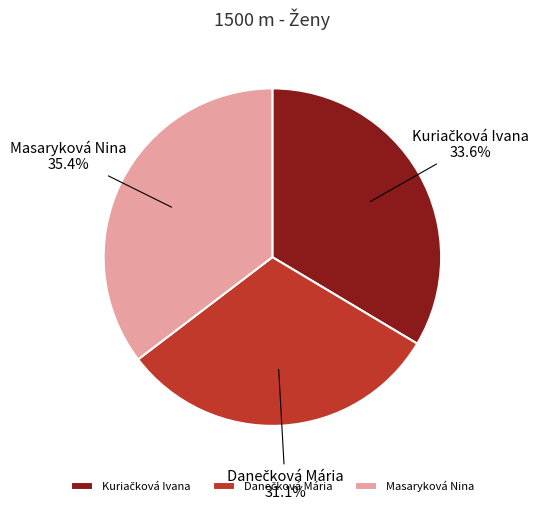

What portion of the pie excludes Masaryková Nina?

64.6%